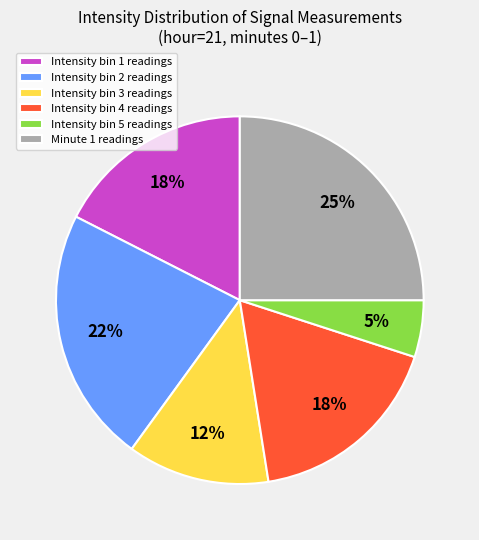

Which slice is the smallest?

Intensity bin 5 readings